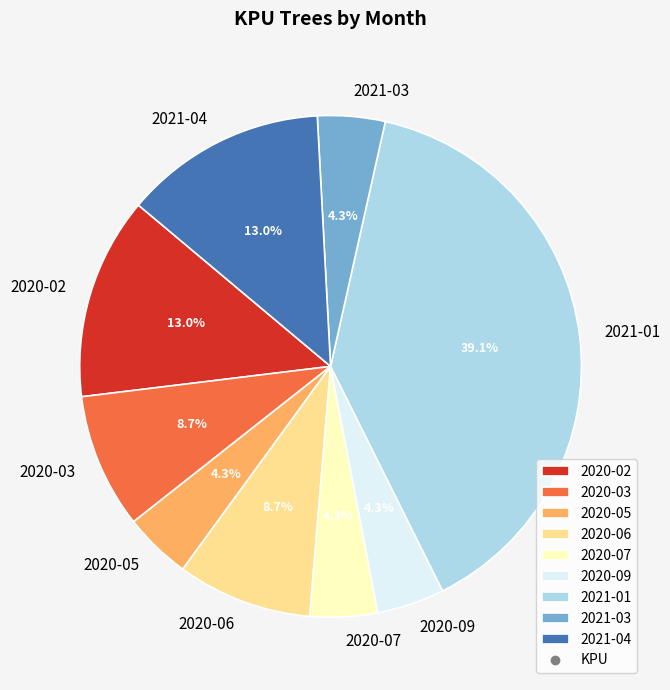

Combined, what portion of the pie is 2020-09 and 2021-04?

17.4%